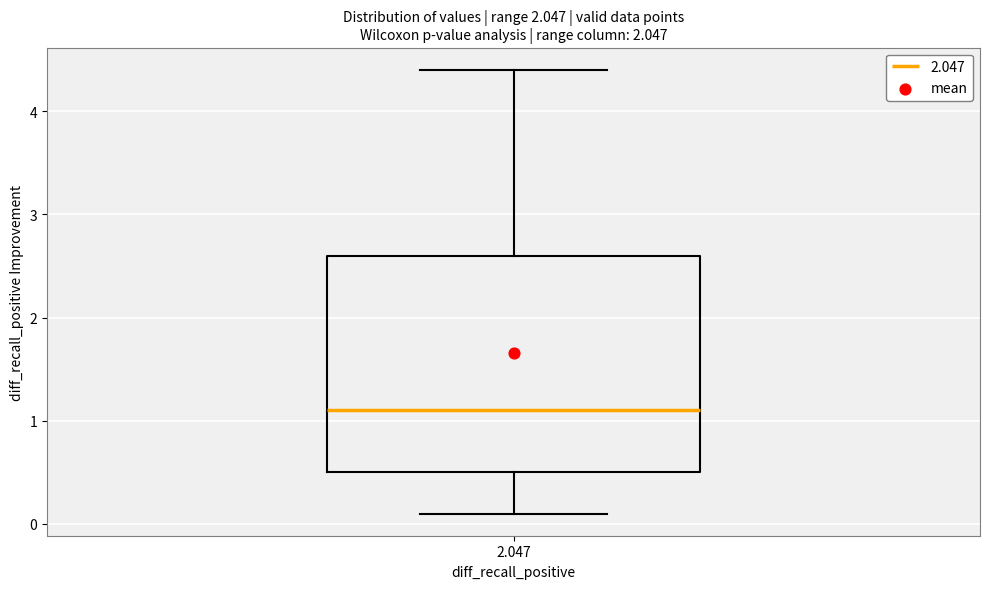

Transcribe this box plot: give where the median line is, the range the box spans, and where the two whiskers end, as read against the y-axis. The values are not printed on the chart, so give them approximately, as read against the axis.

median 1.1, box 0.5 to 2.6, whiskers 0.1 to 4.4